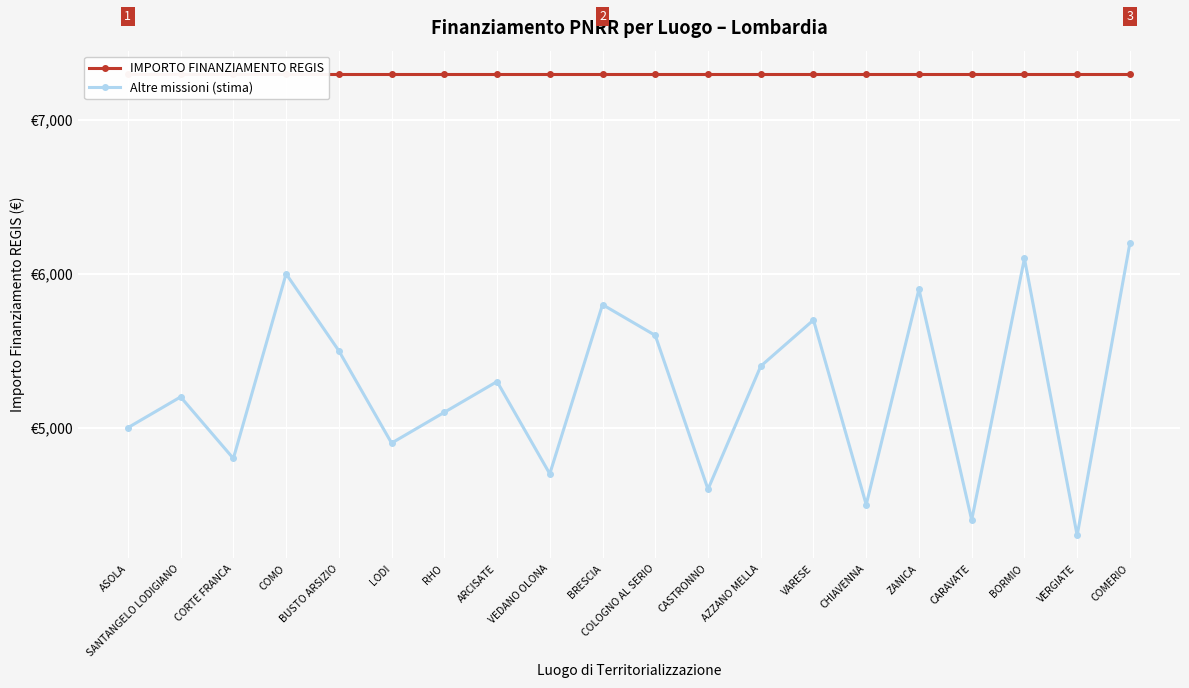

Reading left to right, extract all data points from this chart.

IMPORTO FINANZIAMENTO REGIS: ASOLA=7301	SANTANGELO LODIGIANO=7301	CORTE FRANCA=7301	COMO=7301	BUSTO ARSIZIO=7301	LODI=7301	RHO=7301	ARCISATE=7301	VEDANO OLONA=7301	BRESCIA=7301	COLOGNO AL SERIO=7301	CASTRONNO=7301	AZZANO MELLA=7301	VARESE=7301	CHIAVENNA=7301	ZANICA=7301	CARAVATE=7301	BORMIO=7301	VERGIATE=7301	COMERIO=7301
Altre missioni (stima): ASOLA=5000	SANTANGELO LODIGIANO=5200	CORTE FRANCA=4800	COMO=6000	BUSTO ARSIZIO=5500	LODI=4900	RHO=5100	ARCISATE=5300	VEDANO OLONA=4700	BRESCIA=5800	COLOGNO AL SERIO=5600	CASTRONNO=4600	AZZANO MELLA=5400	VARESE=5700	CHIAVENNA=4500	ZANICA=5900	CARAVATE=4400	BORMIO=6100	VERGIATE=4300	COMERIO=6200